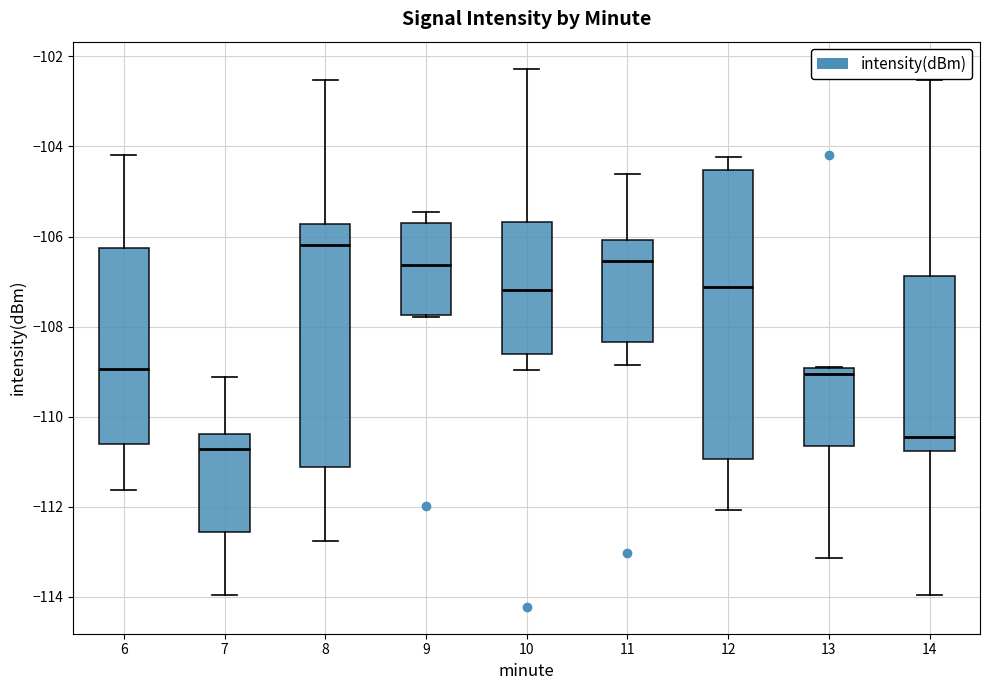

Where does the median line of the box at x = 8 sit on the y-axis? The values are not printed on the chart, so give them approximately, as read against the axis.

-106.2